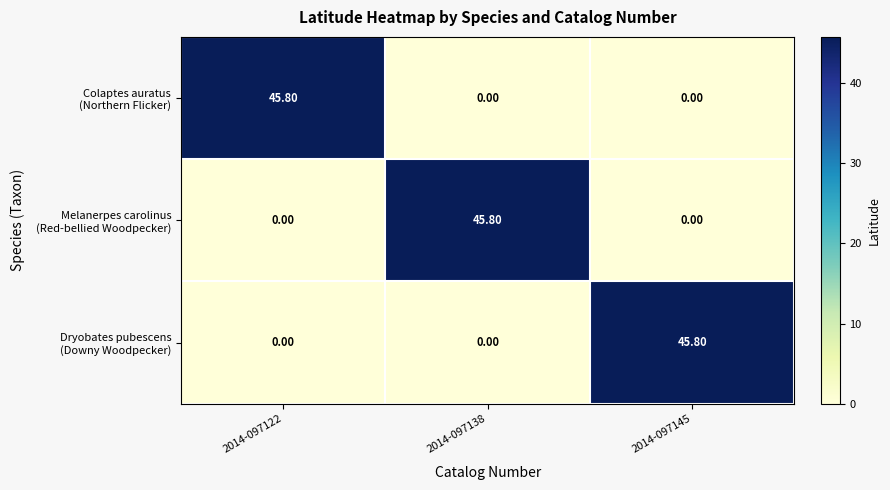

What is the spread (max minus min) of values at 2014-097138?

45.8